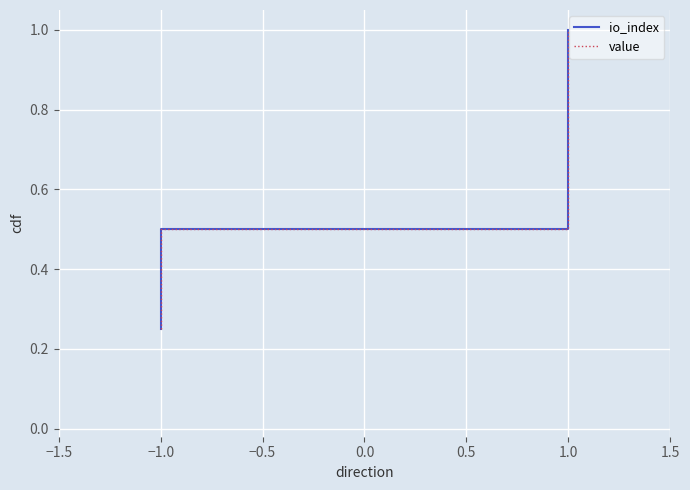

Read the value value at 1.0.

1.0